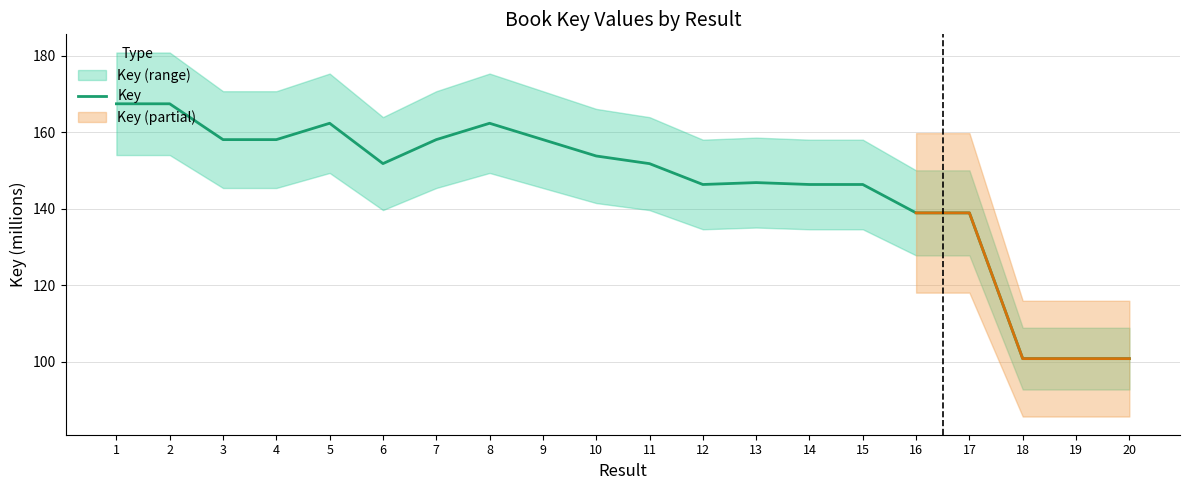

List the labels in order of value, smallest first.

19, 18, 20, 17, 16, 15, 14, 12, 13, 11, 6, 10, 9, 4, 3, 7, 5, 8, 1, 2